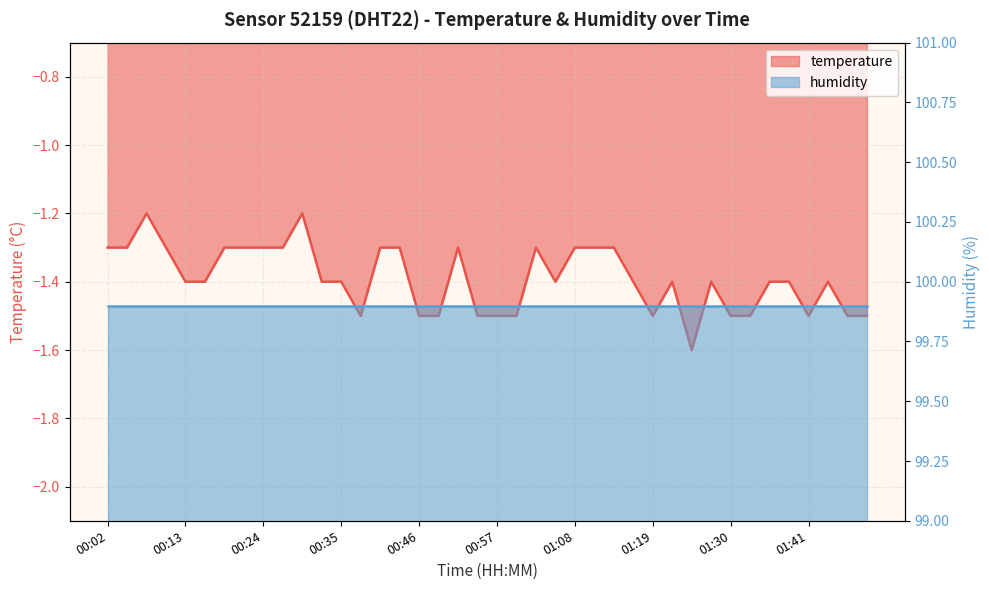

Reading left to right, transcribe all the data shown in this chart.

00:02=-1.3	00:05=-1.3	00:07=-1.2	00:10=-1.3	00:13=-1.4	00:16=-1.4	00:18=-1.3	00:21=-1.3	00:24=-1.3	00:27=-1.3	00:30=-1.2	00:32=-1.4	00:35=-1.4	00:38=-1.5	00:41=-1.3	00:43=-1.3	00:46=-1.5	00:49=-1.5	00:52=-1.3	00:54=-1.5	00:57=-1.5	01:00=-1.5	01:03=-1.3	01:06=-1.4	01:08=-1.3	01:11=-1.3	01:14=-1.3	01:17=-1.4	01:19=-1.5	01:22=-1.4	01:25=-1.6	01:28=-1.4	01:30=-1.5	01:33=-1.5	01:36=-1.4	01:39=-1.4	01:41=-1.5	01:44=-1.4	01:47=-1.5	01:50=-1.5